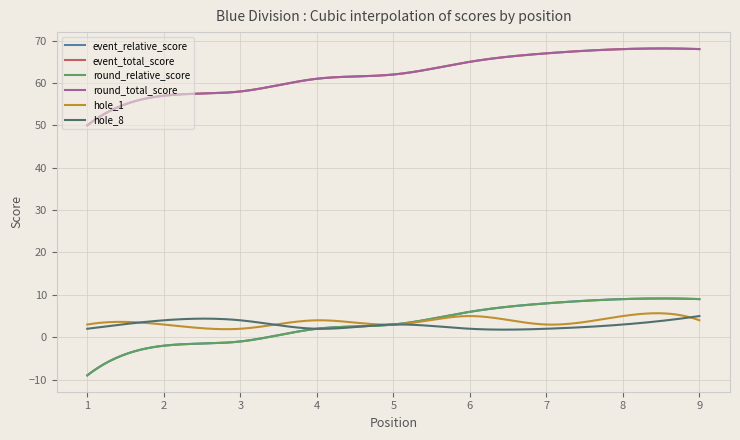

Does the chart display data point markers on the line(s)?

No